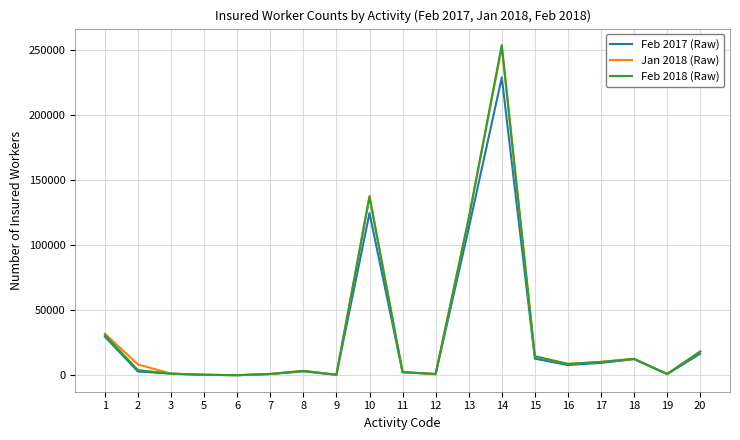

Which series has the largest range (max minus min)?

Feb 2018 (Raw)